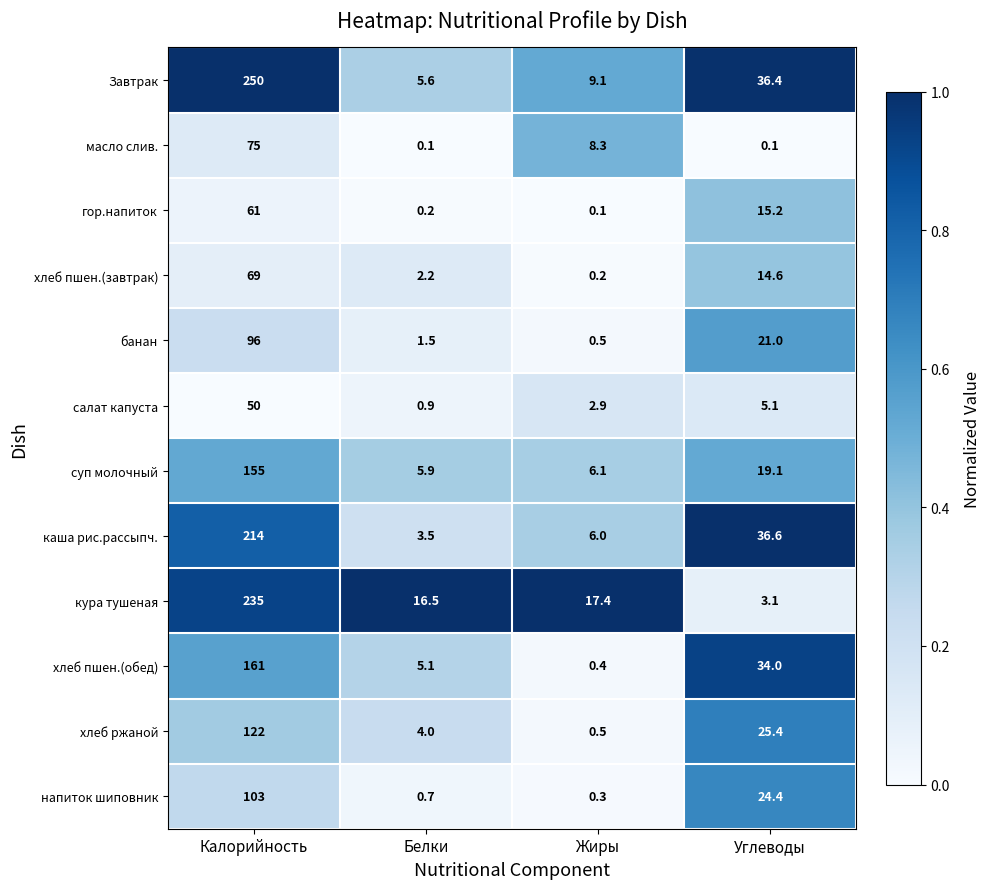

The value of напиток шиповник at Калорийность is 173.7. True or false?

False